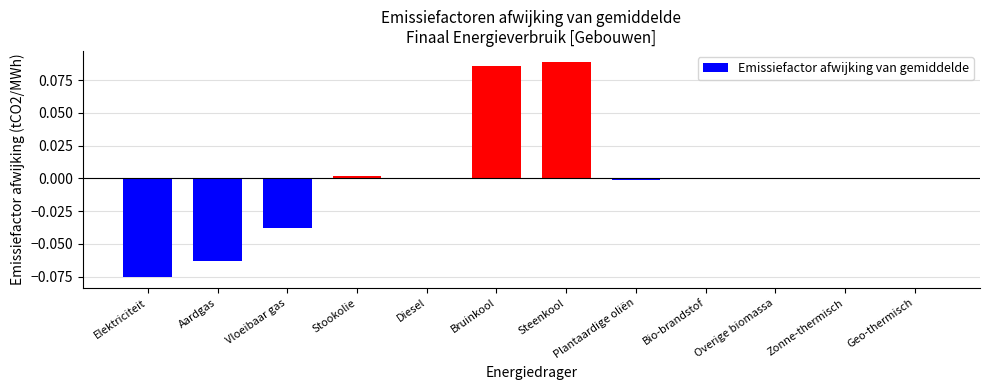

True or false: the data shows 0.1 at Overige biomassa.

False